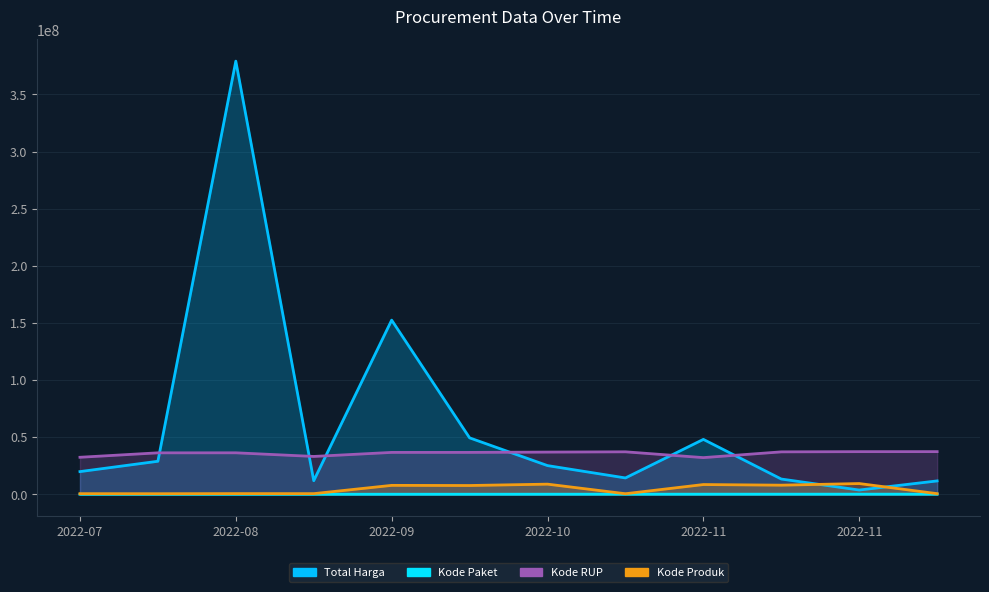

True or false: Kode RUP has a value of 37020188.0 at 2022-10.

True